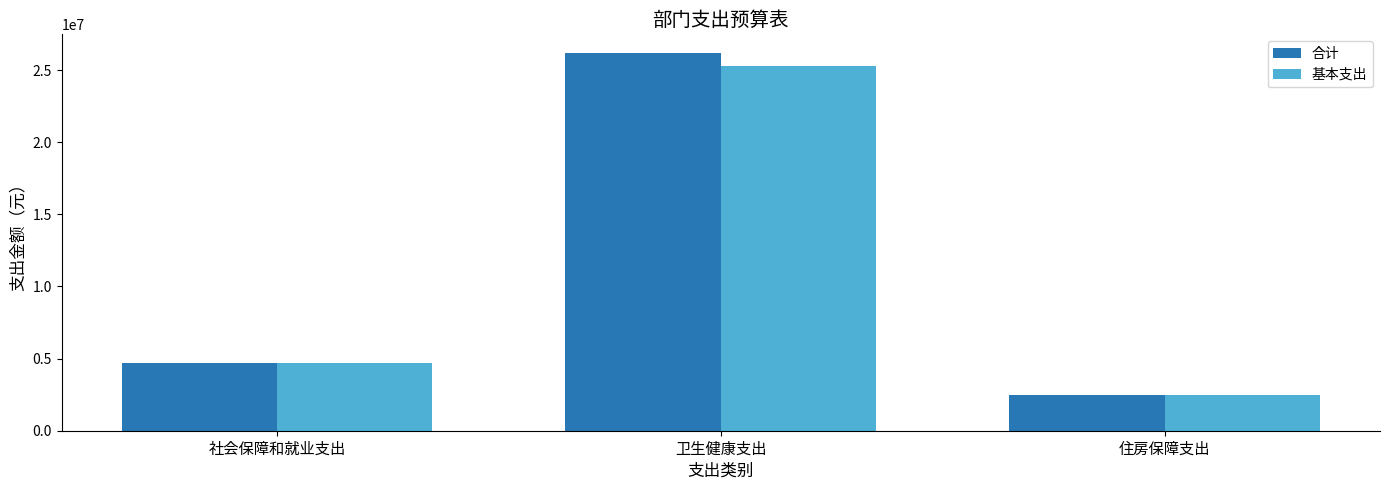

What is the sum of the 基本支出 values at 社会保障和就业支出 and 卫生健康支出?

29935437.7